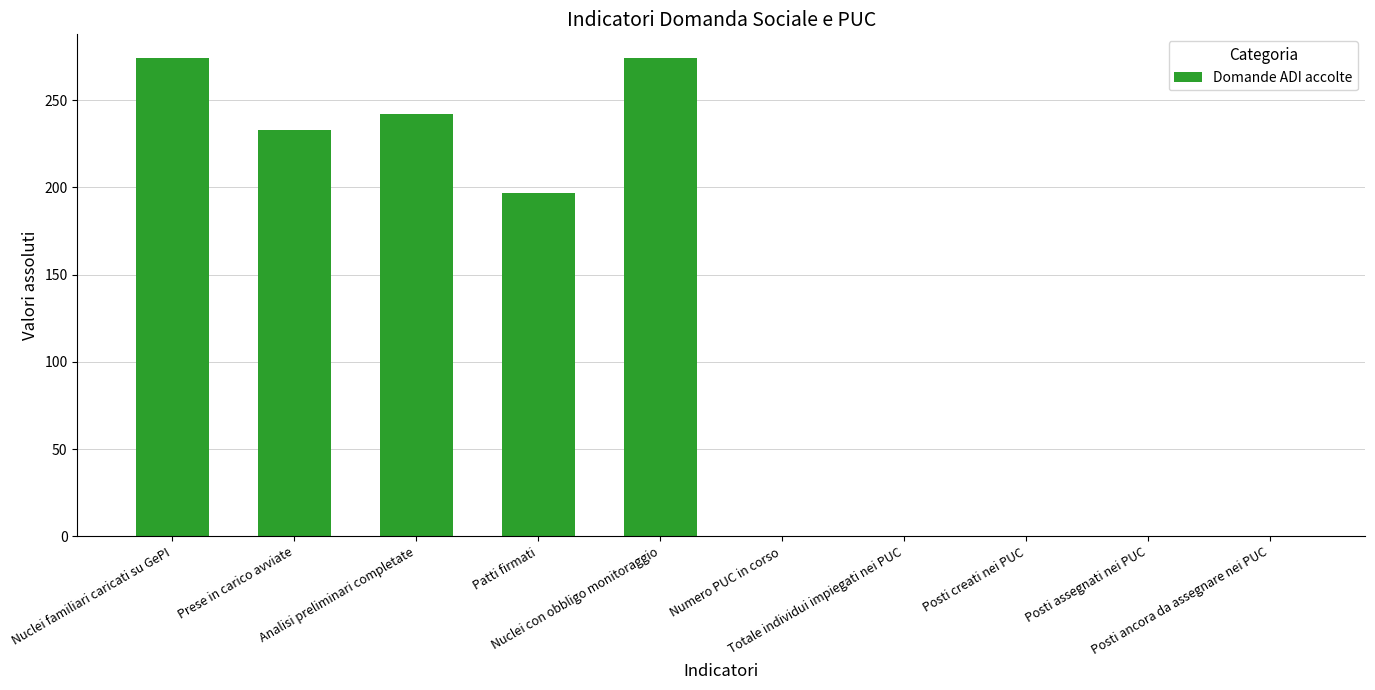

How many categories are shown in the chart?

10